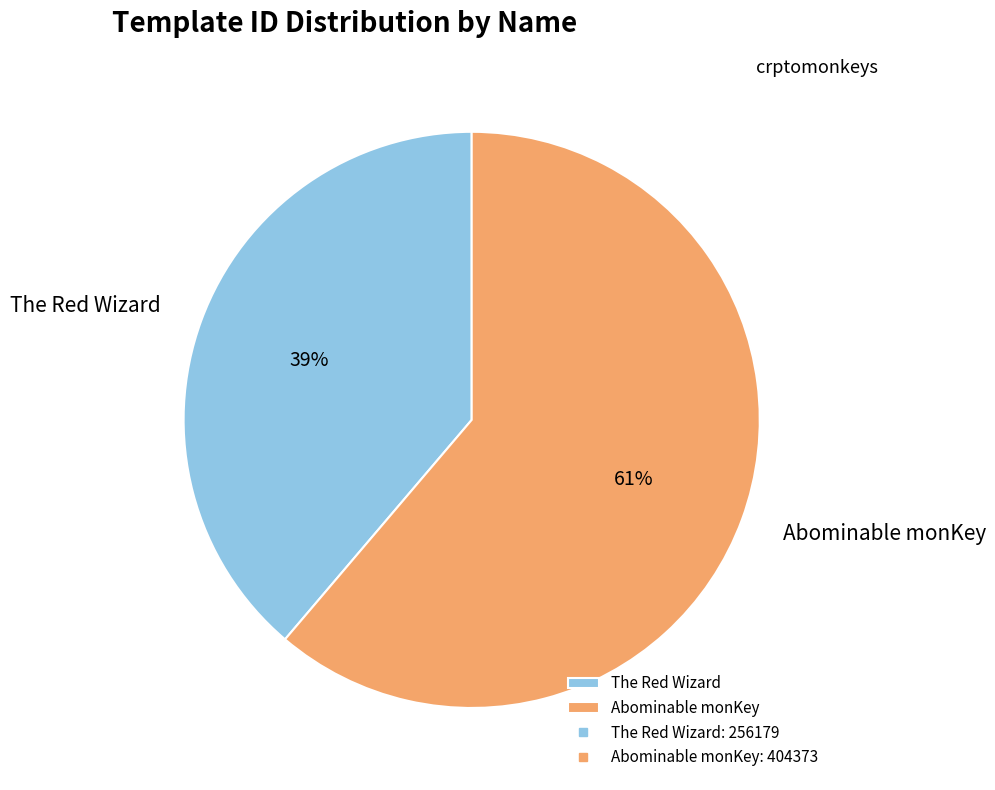

What is the smallest slice in the pie chart?

The Red Wizard